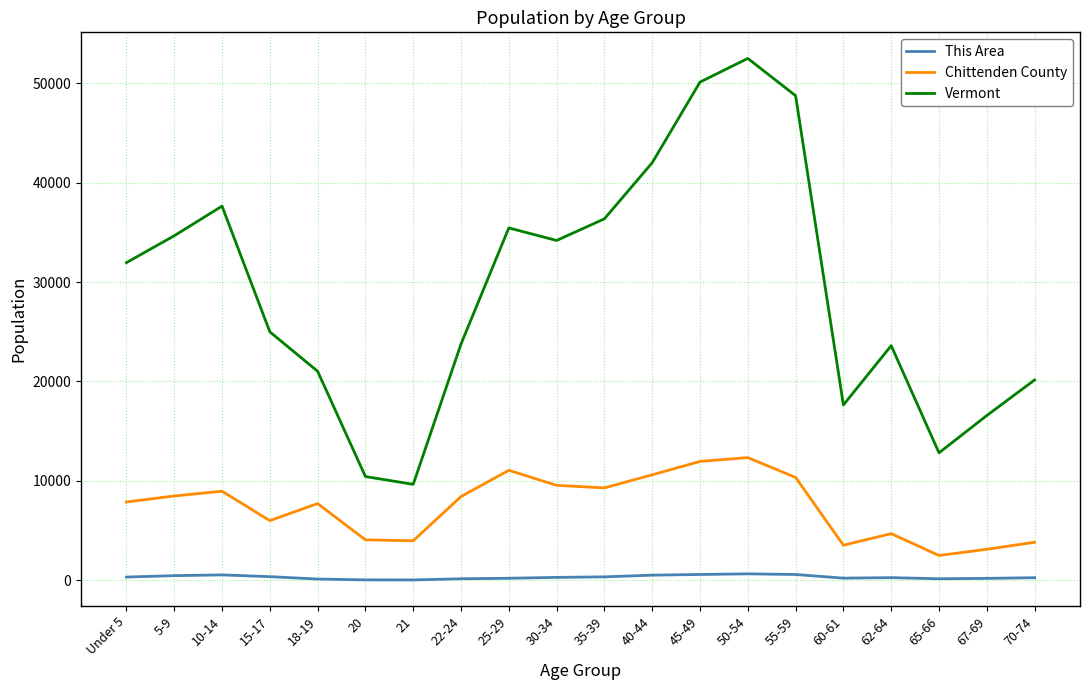

List the series in order of their peak value, highest first.

Vermont, Chittenden County, This Area